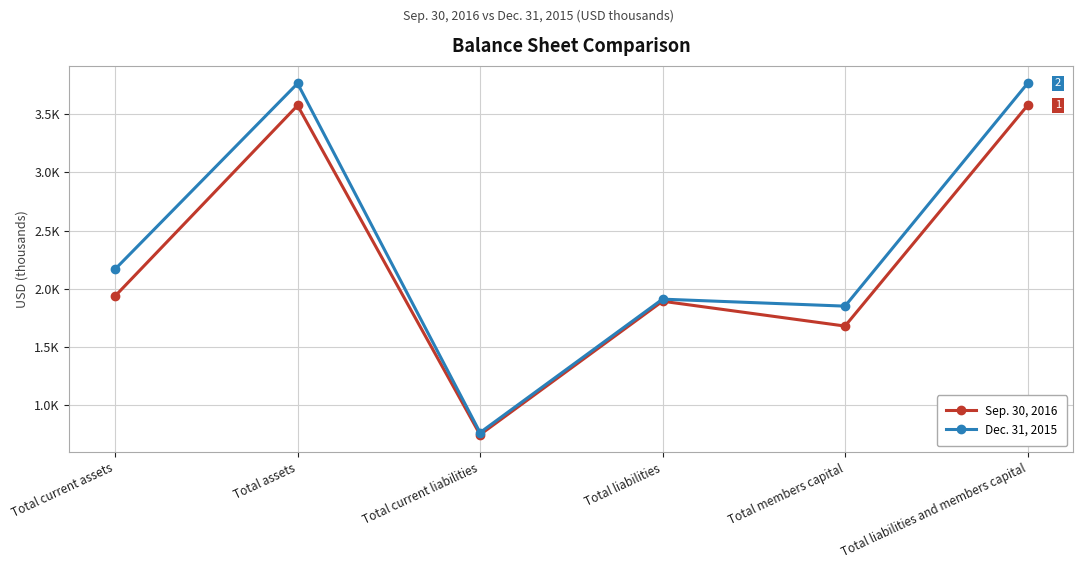

What are all the series names shown in the legend?

Sep. 30, 2016, Dec. 31, 2015